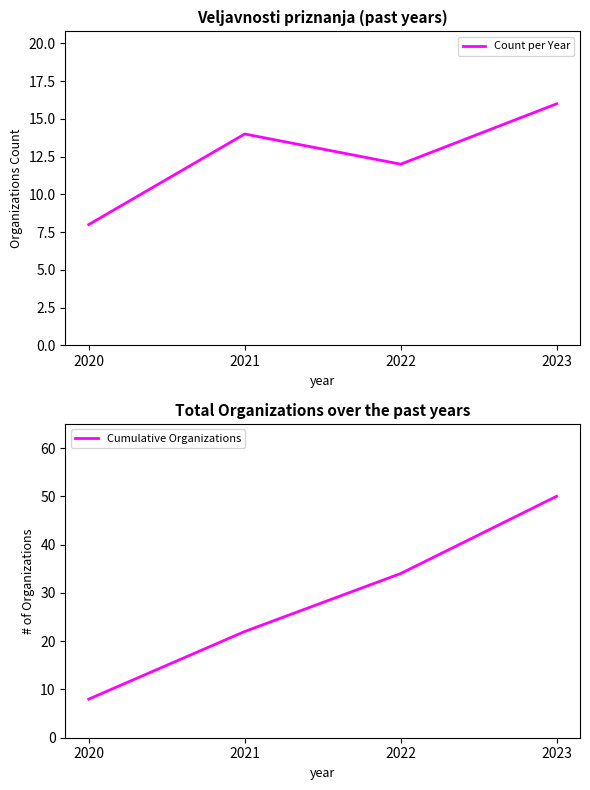

Rank the series by their average value, from lowest to highest.

Count per Year, Cumulative Organizations